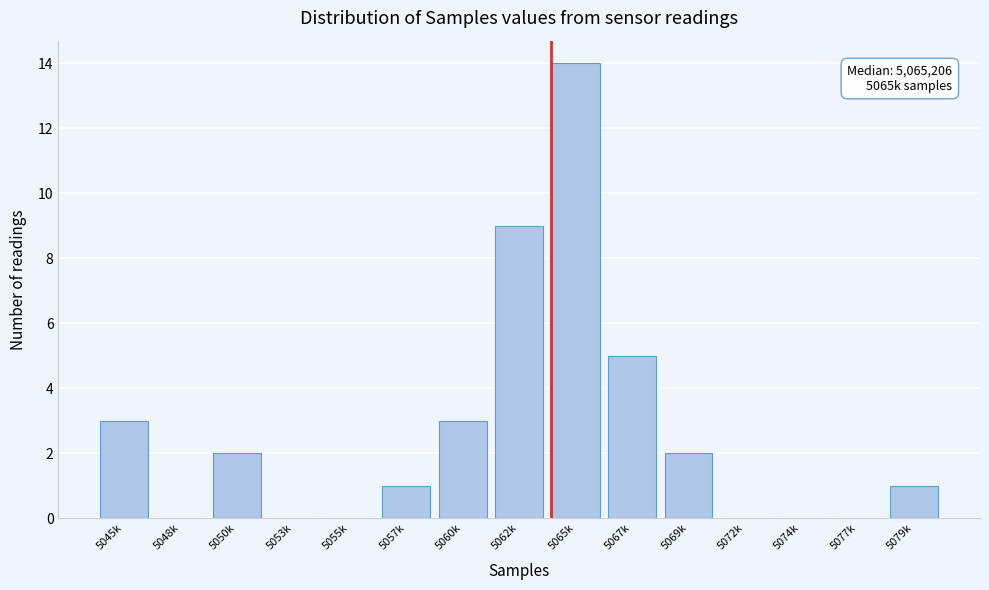

Reading left to right, extract all data points from this chart.

5045k=3	5048k=0	5050k=2	5053k=0	5055k=0	5057k=1	5060k=3	5062k=9	5065k=14	5067k=5	5069k=2	5072k=0	5074k=0	5077k=0	5079k=1